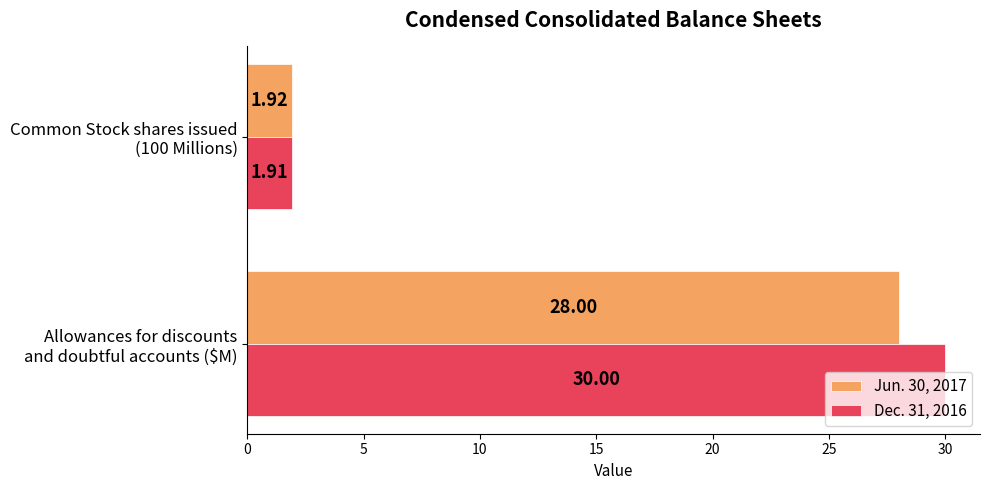

Which series has the largest total across all categories?

Dec. 31, 2016